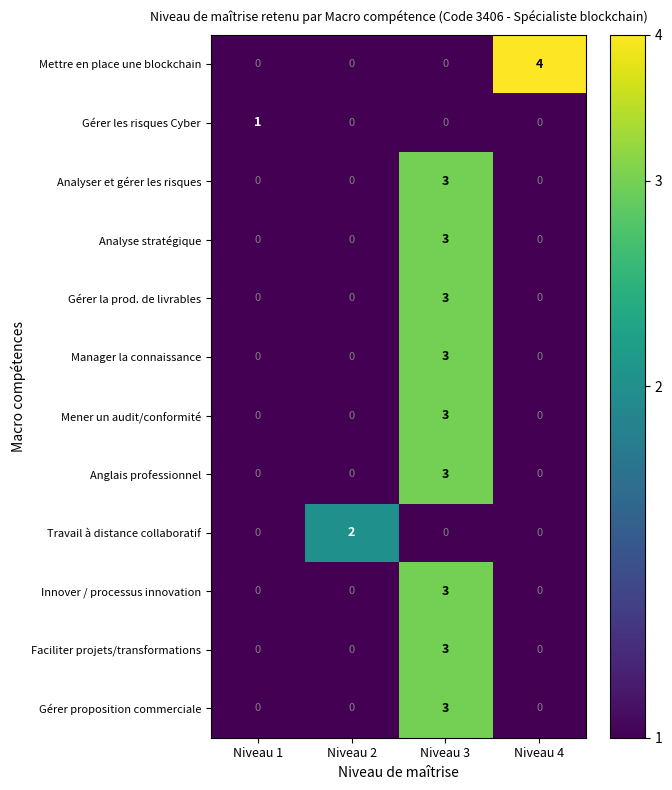

How many Faciliter projets/transformations values are between 0 and 3?

4